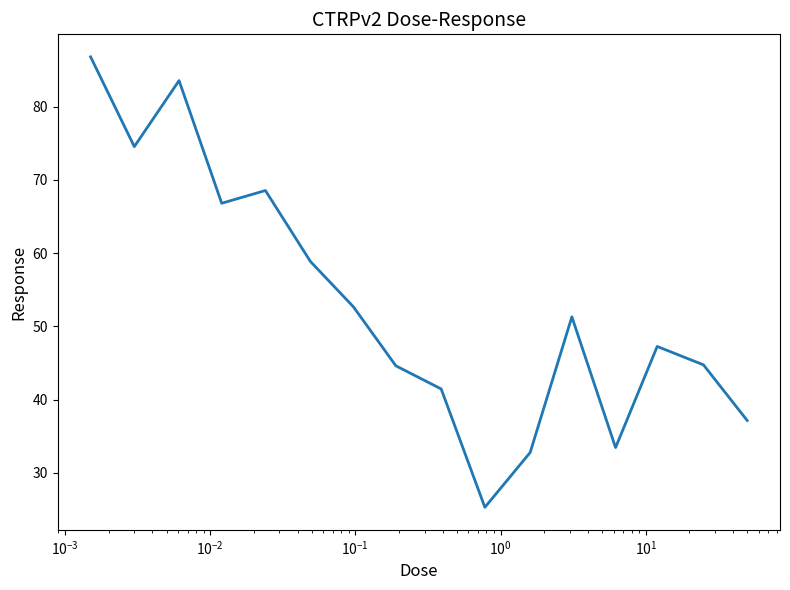

What is the difference between the maximum and minimum values?

61.5